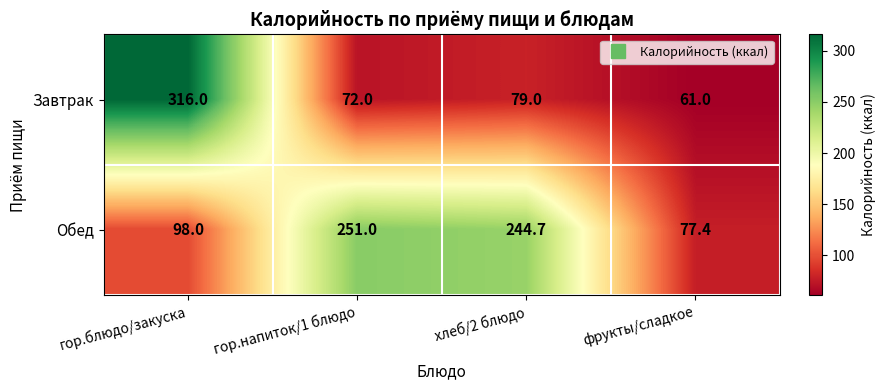

Count the number of data series in this chart.

2